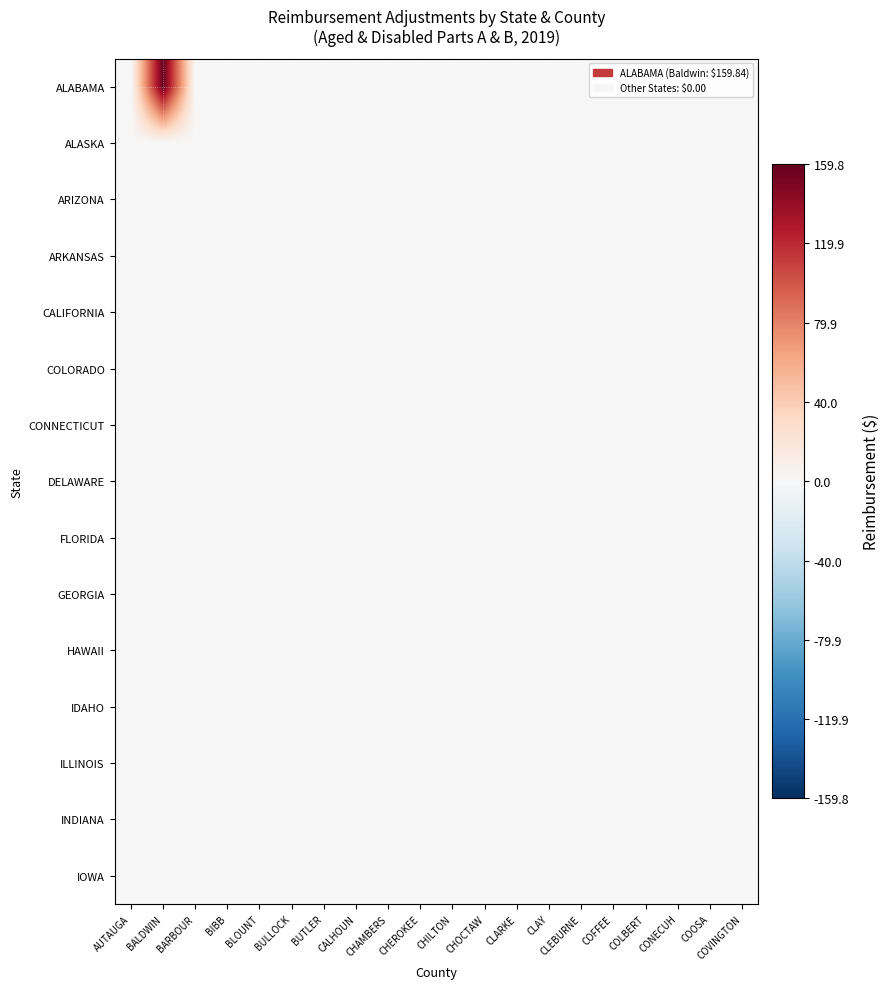

Which series changed the most between BLOUNT and CALHOUN?

ALABAMA